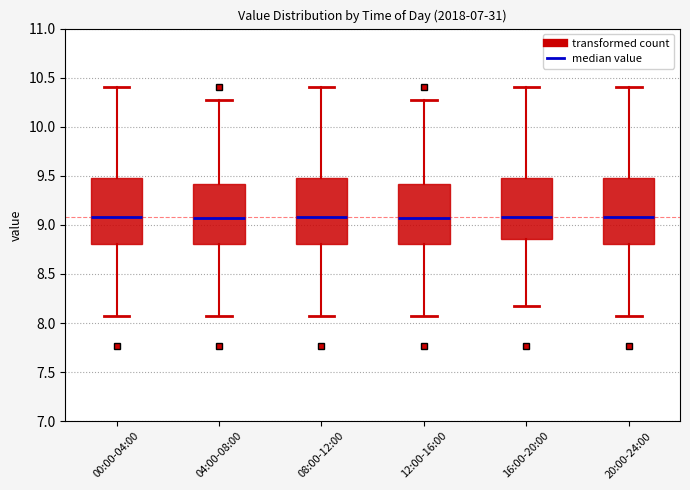

Reading left to right, read every box against the y-axis: the position of its median line, the range the box covers, and the ends of its whiskers. The values are not printed on the chart, so give them approximately, as read against the axis.

00:00-04:00: median 9.10, box 8.80 to 9.50, whiskers 8.05 to 10.40
04:00-08:00: median 9.05, box 8.80 to 9.40, whiskers 8.05 to 10.25
08:00-12:00: median 9.10, box 8.80 to 9.50, whiskers 8.05 to 10.40
12:00-16:00: median 9.05, box 8.80 to 9.40, whiskers 8.05 to 10.25
16:00-20:00: median 9.10, box 8.85 to 9.50, whiskers 8.15 to 10.40
20:00-24:00: median 9.10, box 8.80 to 9.50, whiskers 8.05 to 10.40